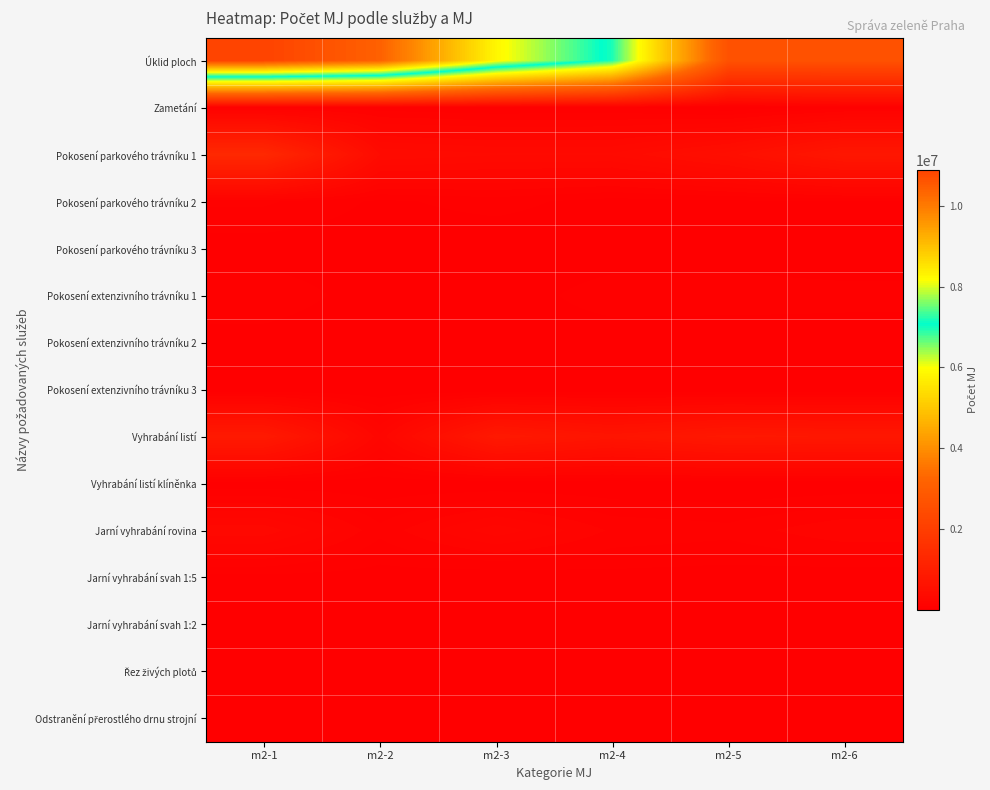

Which series has the largest total across all categories?

Úklid ploch